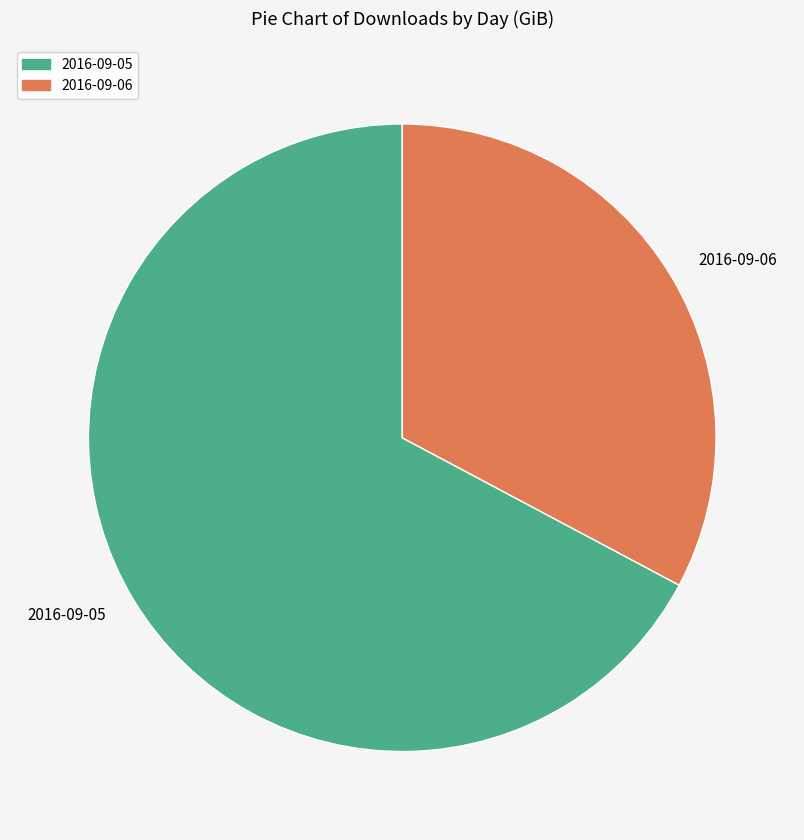

What is the ratio of the value at 2016-09-06 to the value at 2016-09-05?

0.5